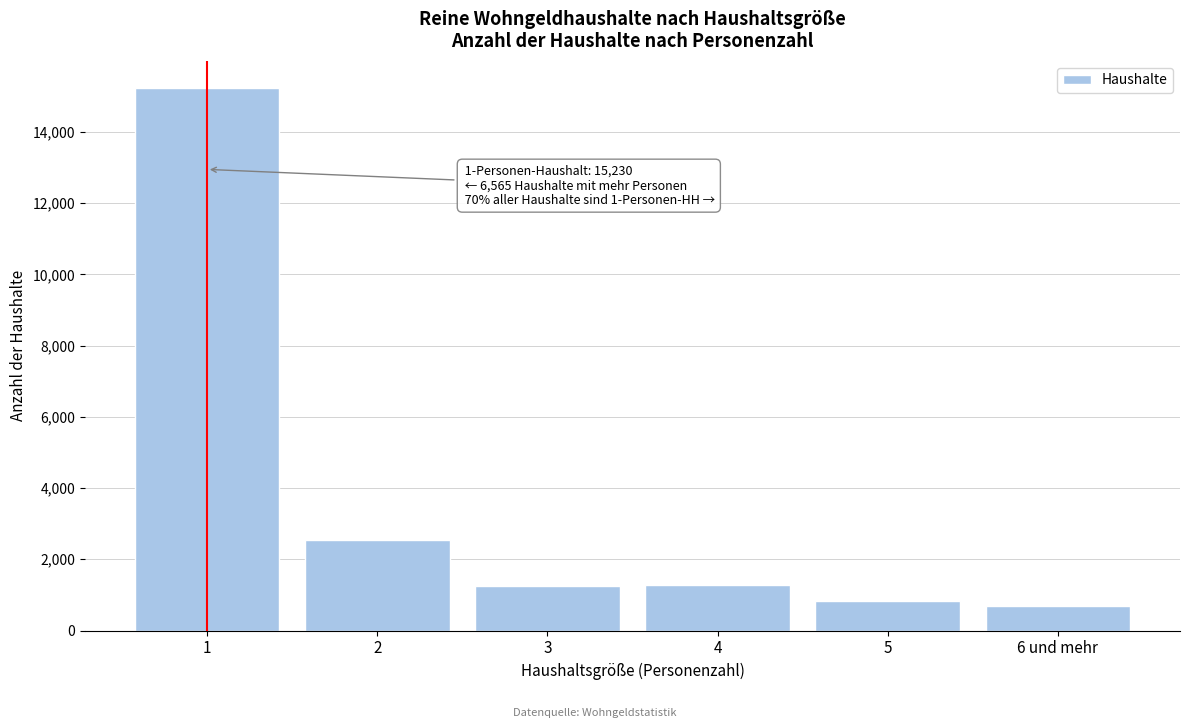

What is the difference between the values at 3 and 1?

13980